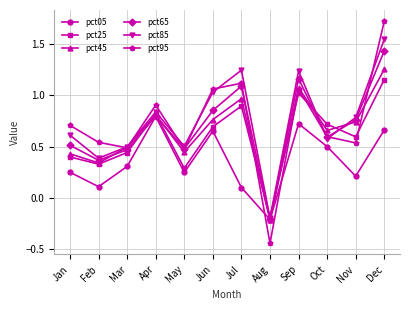

Where is pct25 nearest to the value 0?

Aug